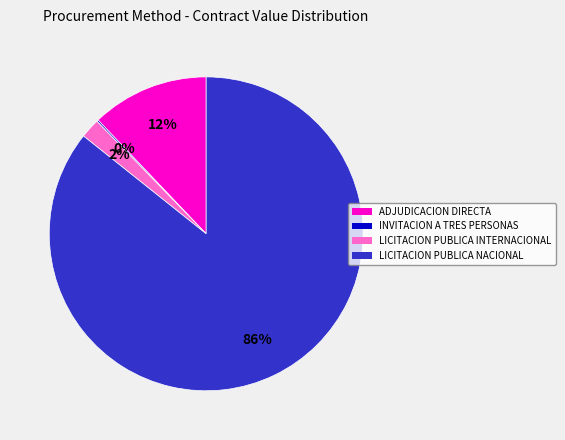

Which has a higher value, ADJUDICACION DIRECTA or LICITACION PUBLICA NACIONAL?

LICITACION PUBLICA NACIONAL